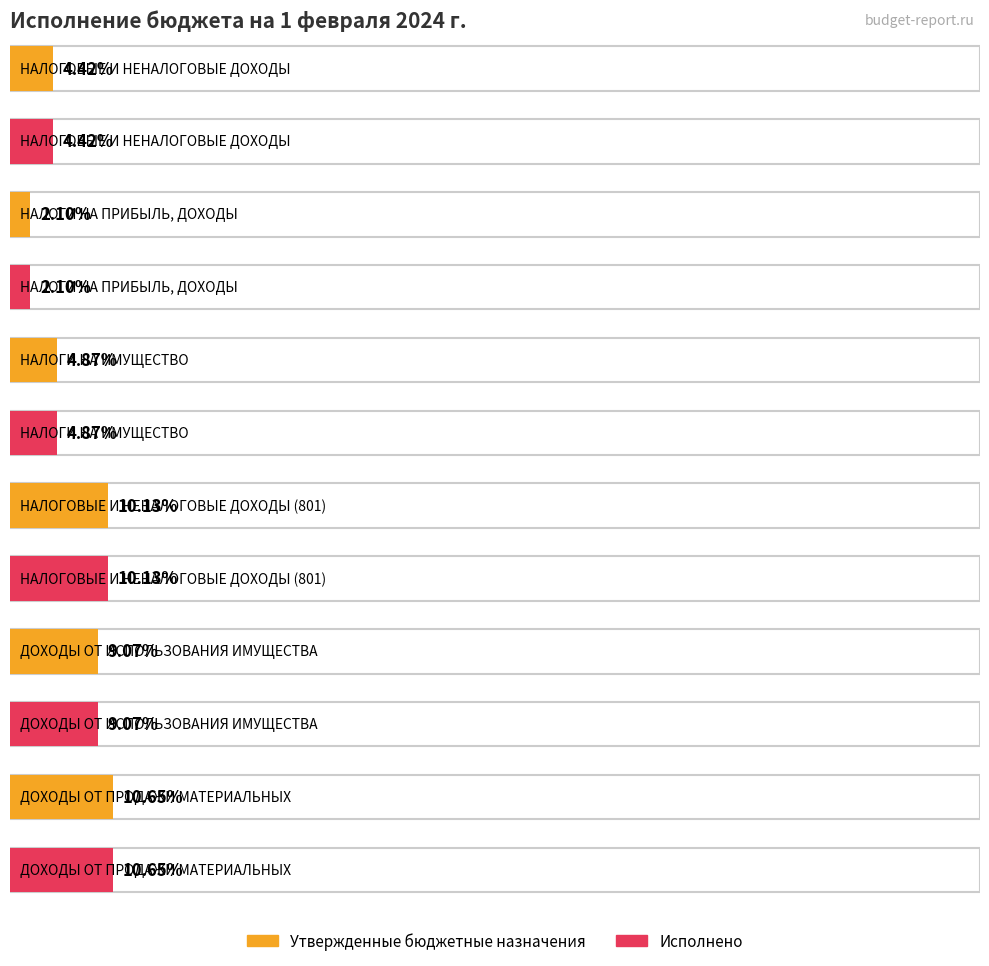

What is the maximum value for Утвержденные бюджетные назначения?

2910000.0